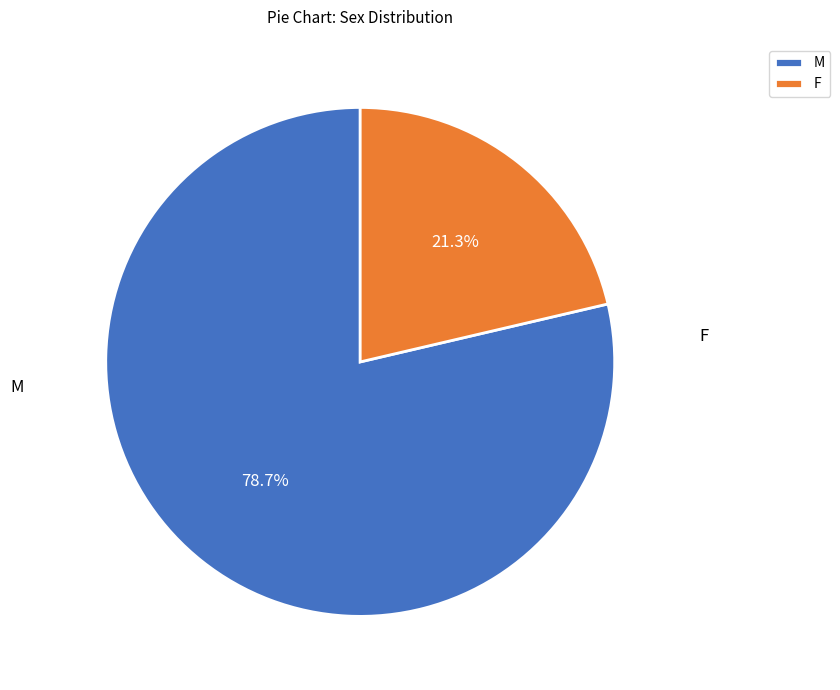

What is the largest slice in the pie chart?

M